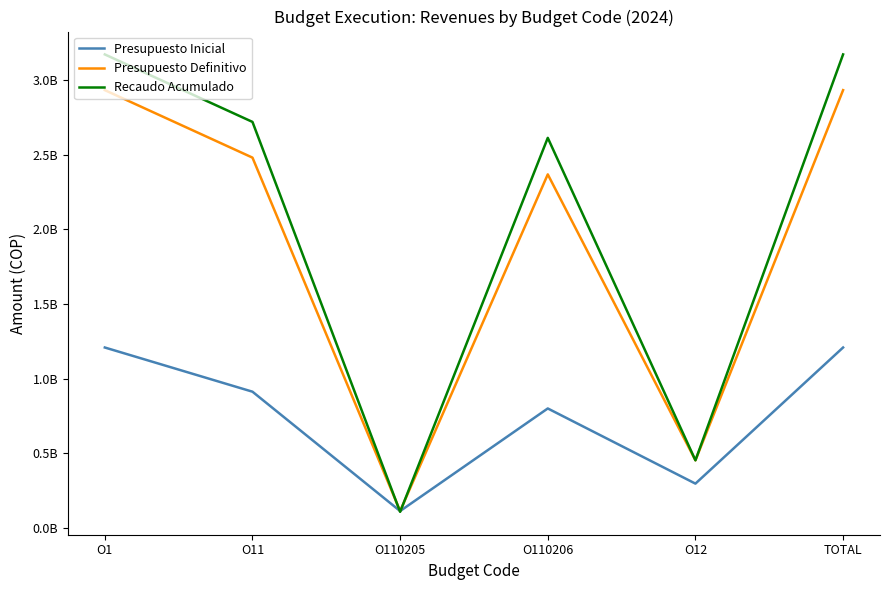

What is the difference between the second highest and minimum values in the Presupuesto Definitivo series?

2821276759